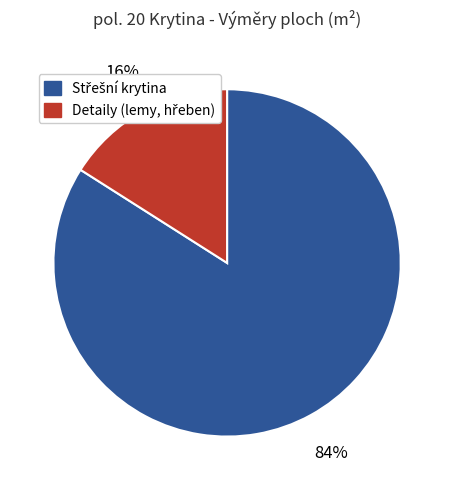

To the nearest percent, what is the difference between the largest and smallest slice percentages?

68%